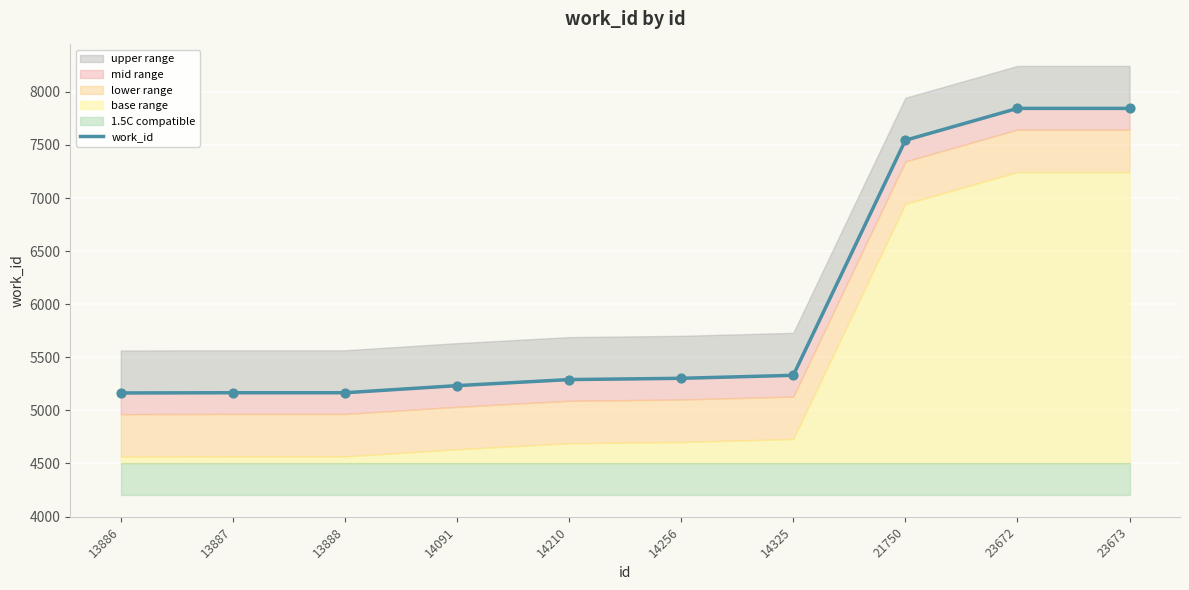

Which has a higher value, 23672 or 13888?

23672